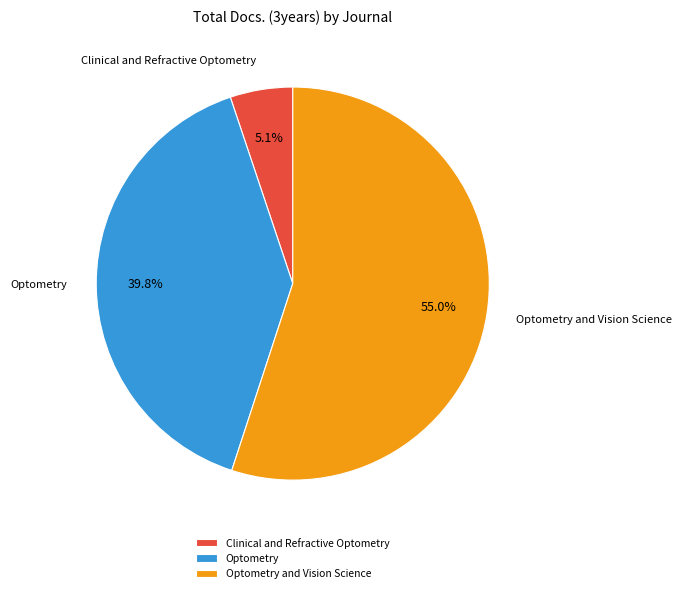

What percentage is the Clinical and Refractive Optometry slice, to the nearest percent?

5%